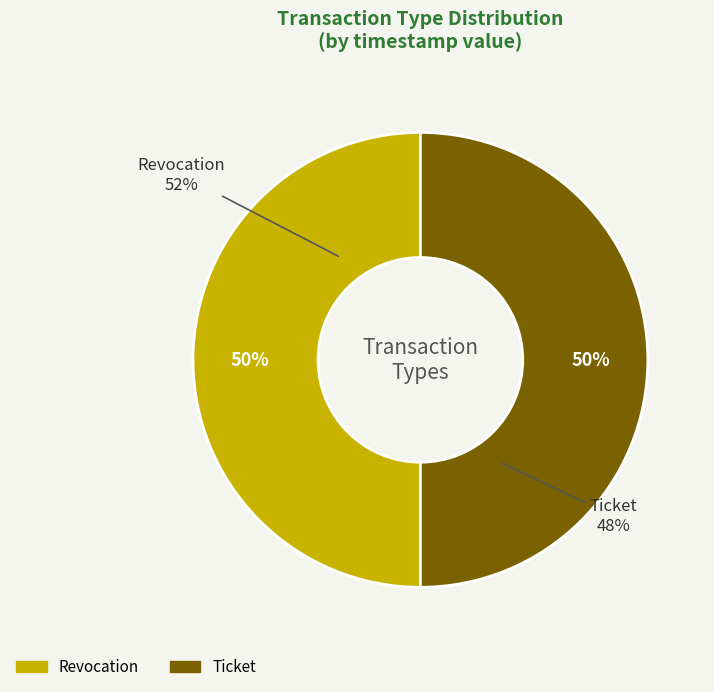

What is the change in value from Revocation to Ticket?

-137001